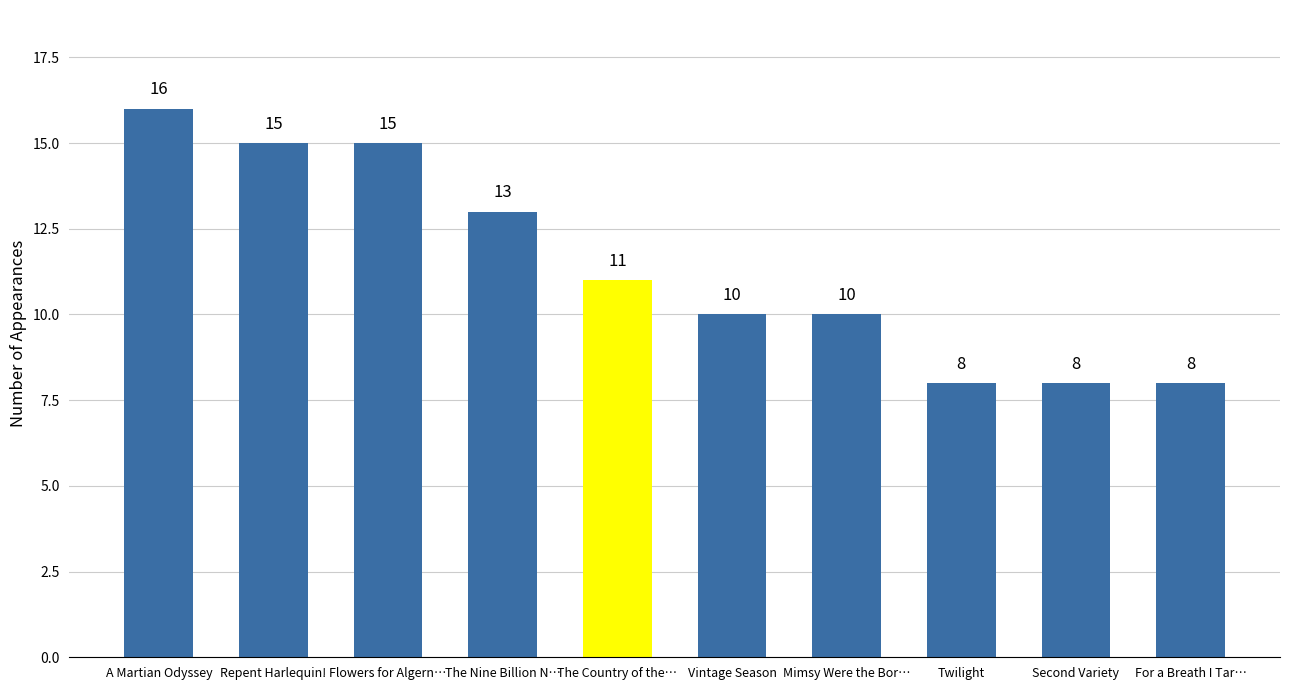

What is the ratio of the value at Second Variety to the value at Flowers for Algern…?

0.5